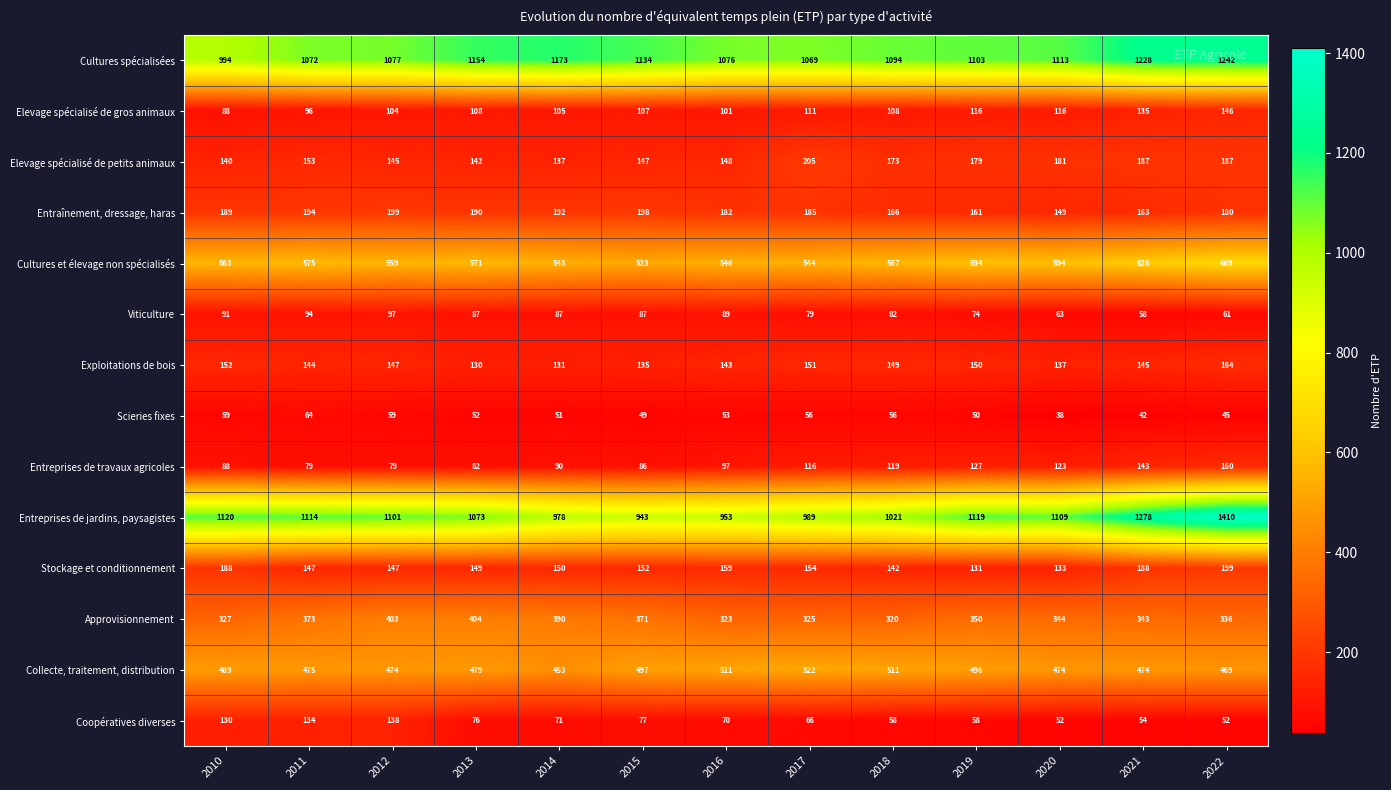

Read the Elevage spécialisé de gros animaux value at 2016.

101